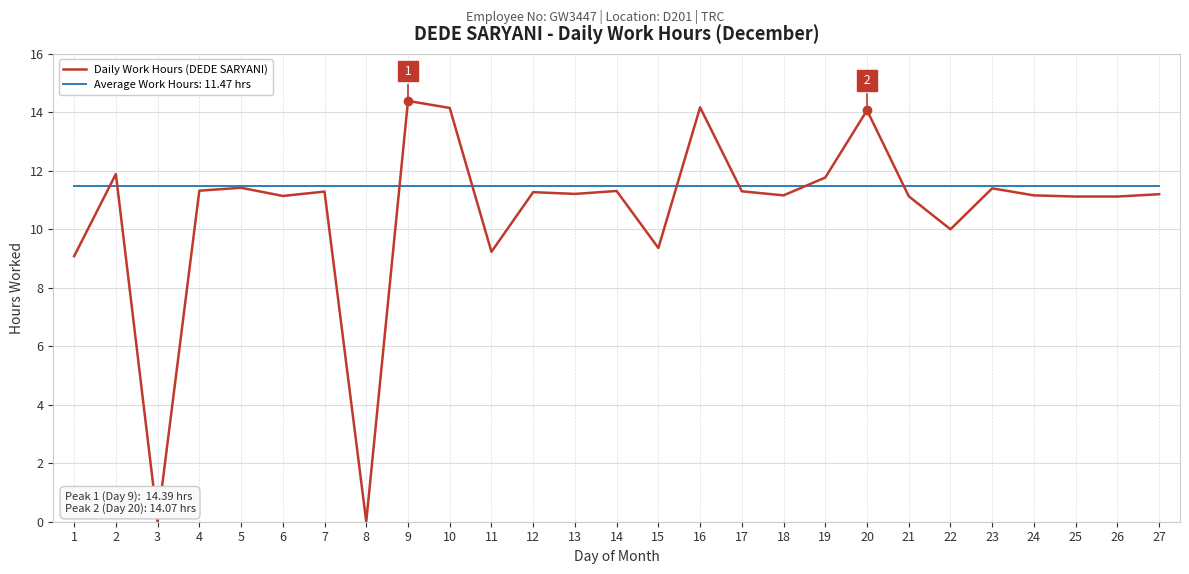

Which series has the widest spread of values?

Daily Work Hours (DEDE SARYANI)